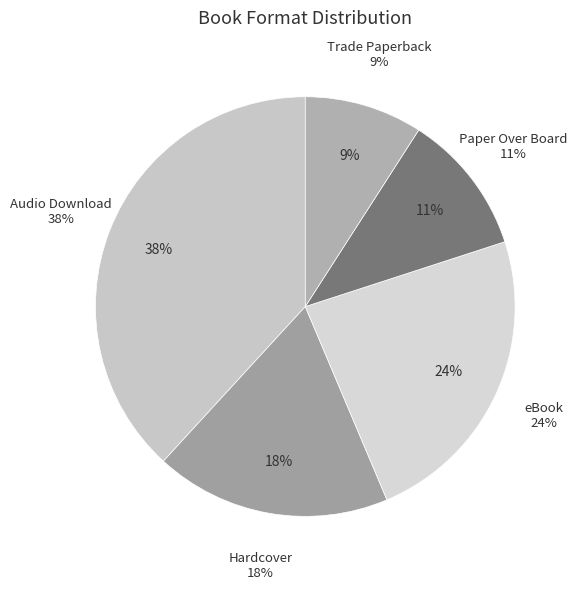

Is there a majority slice in this chart?

No